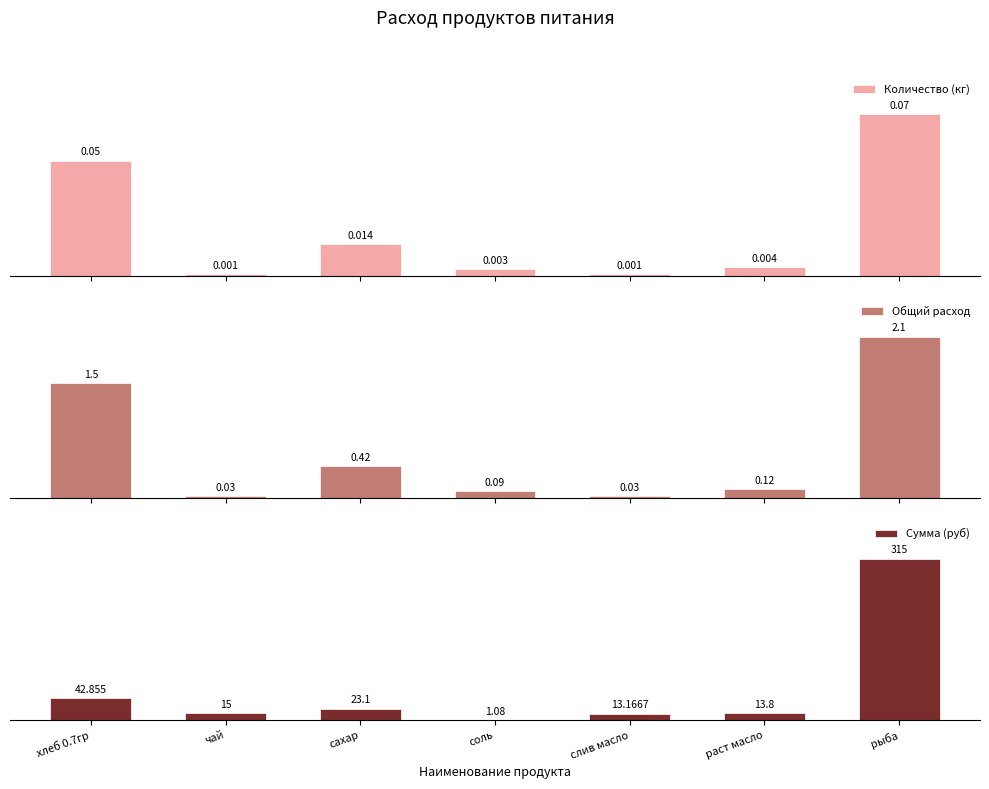

At which label is Сумма (руб) closest to 158?

хлеб 0.7гр